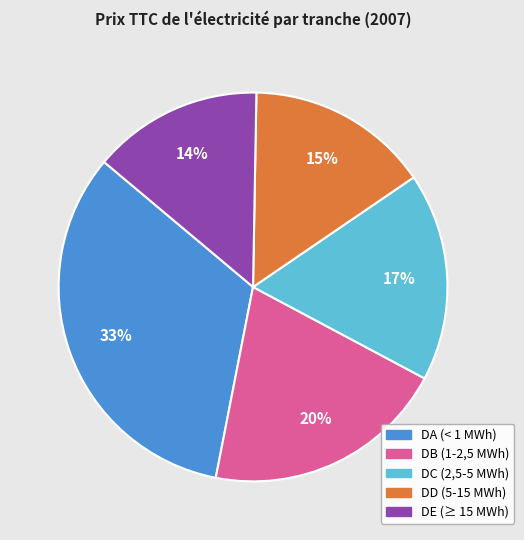

Approximately how many times larger is the value at DE (≥ 15 MWh) compared to DC (2,5-5 MWh)?

0.8